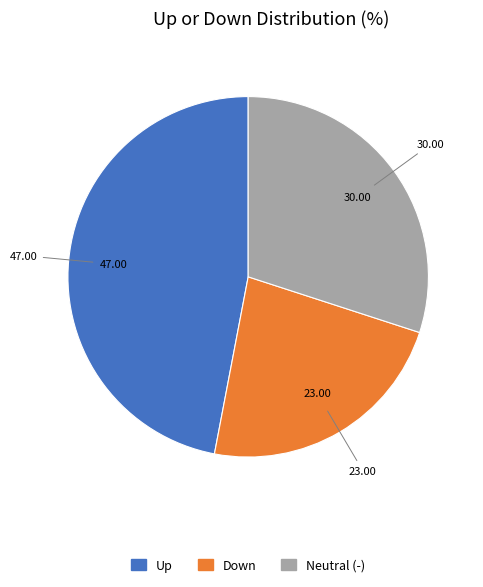

Is there a majority slice in this chart?

No